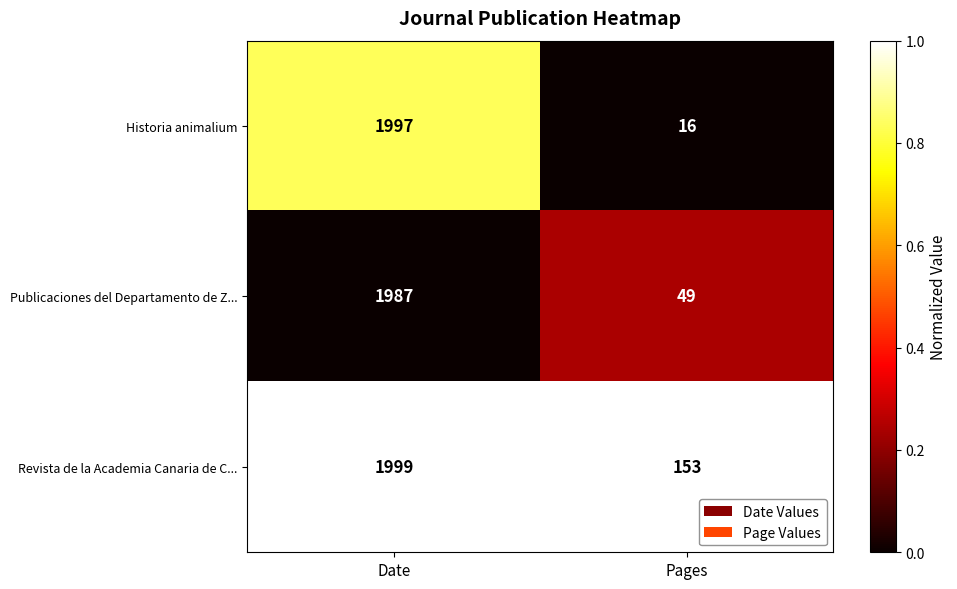

Reading left to right, what are all the values shown in this chart?

Historia animalium: Date=1997	Pages=16
Publicaciones del Departamento de Z...: Date=1987	Pages=49
Revista de la Academia Canaria de C...: Date=1999	Pages=153